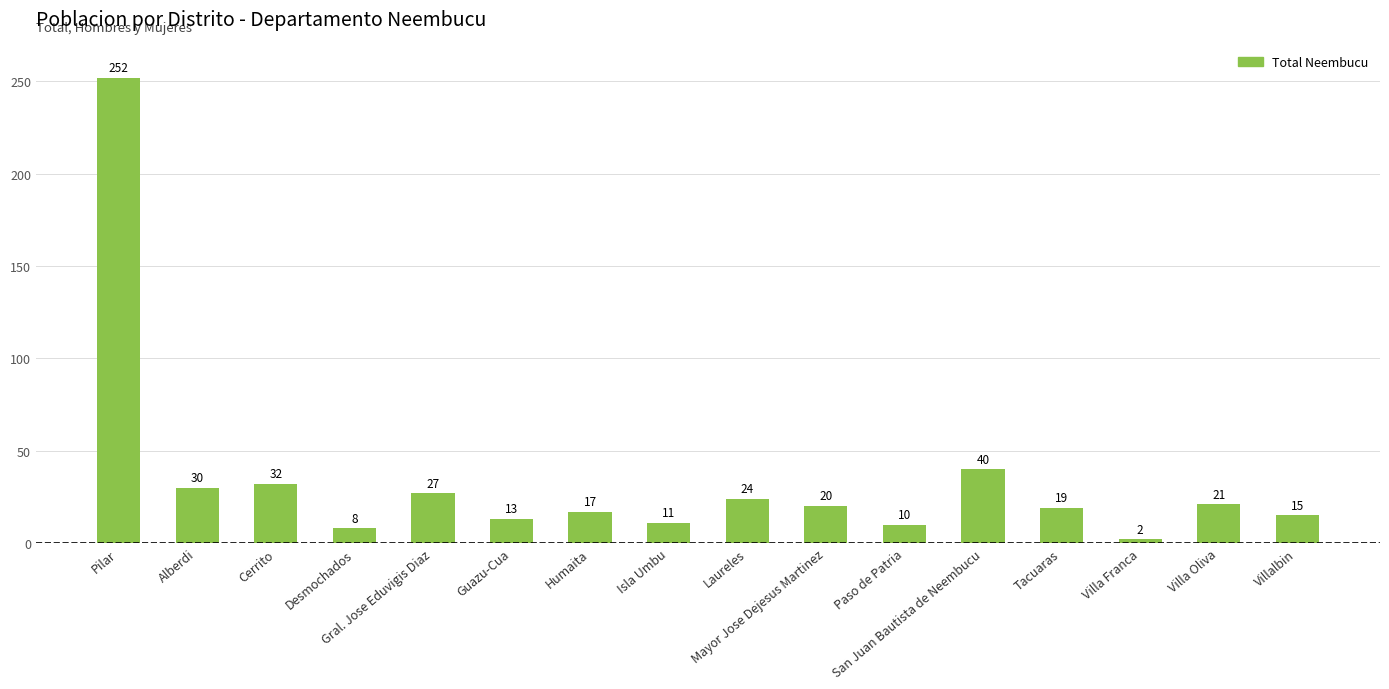

What is the ratio of the value at Gral. Jose Eduvigis Diaz to the value at Isla Umbu?

2.5